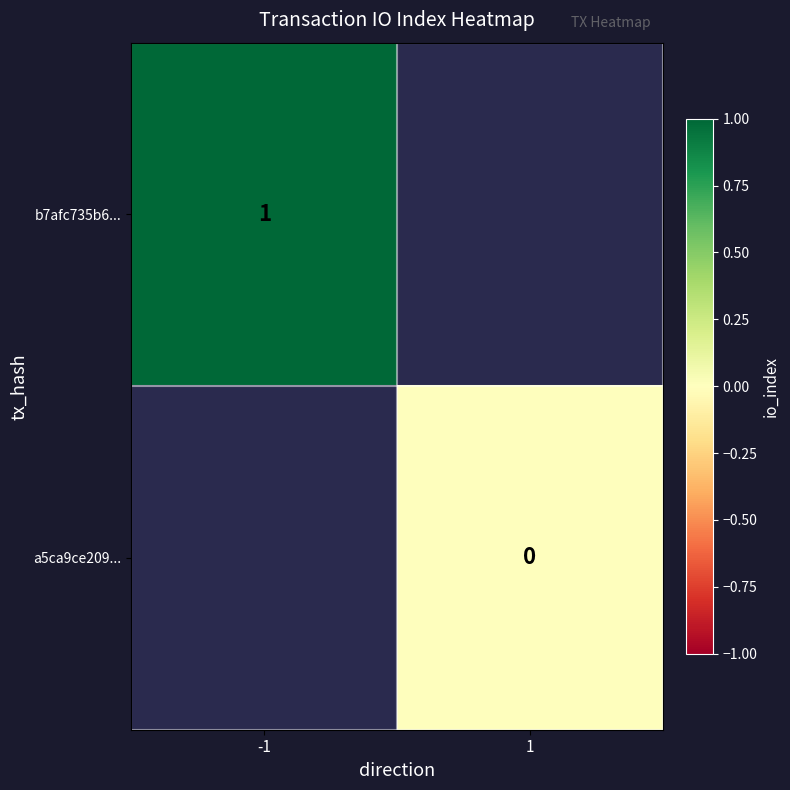

List the labels in order of a5ca9ce209... value, smallest first.

-1, 1